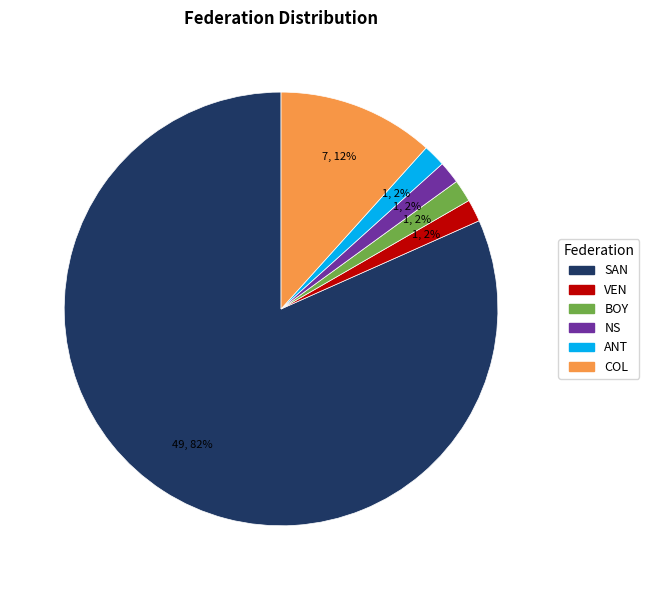

Which category has the biggest portion of the pie?

SAN